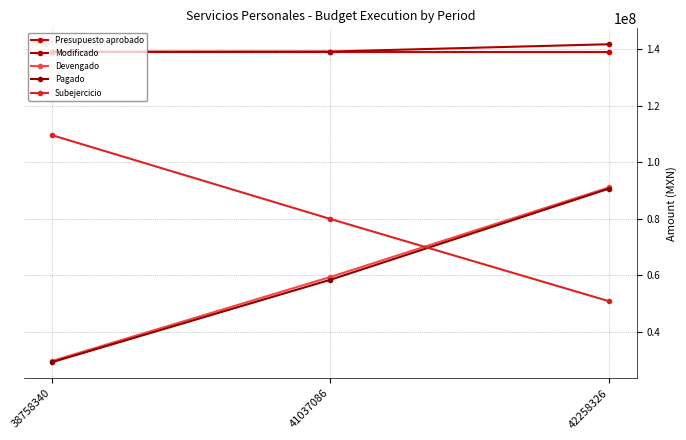

What is the sum of the Pagado values at 42258326 and 38758340?

119751966.9